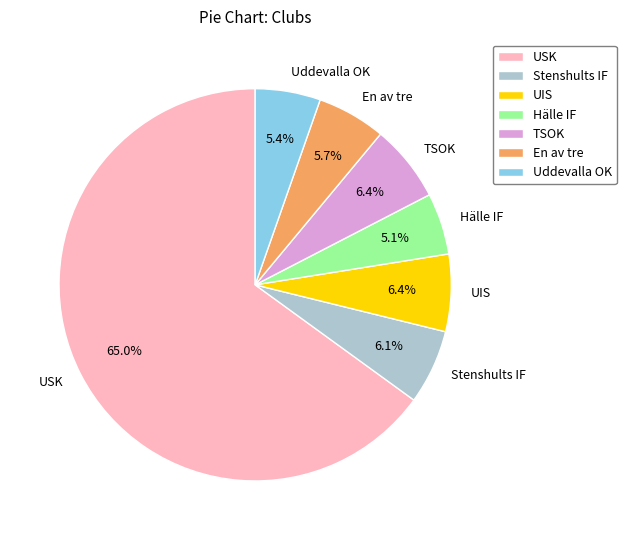

Which category has the biggest portion of the pie?

USK